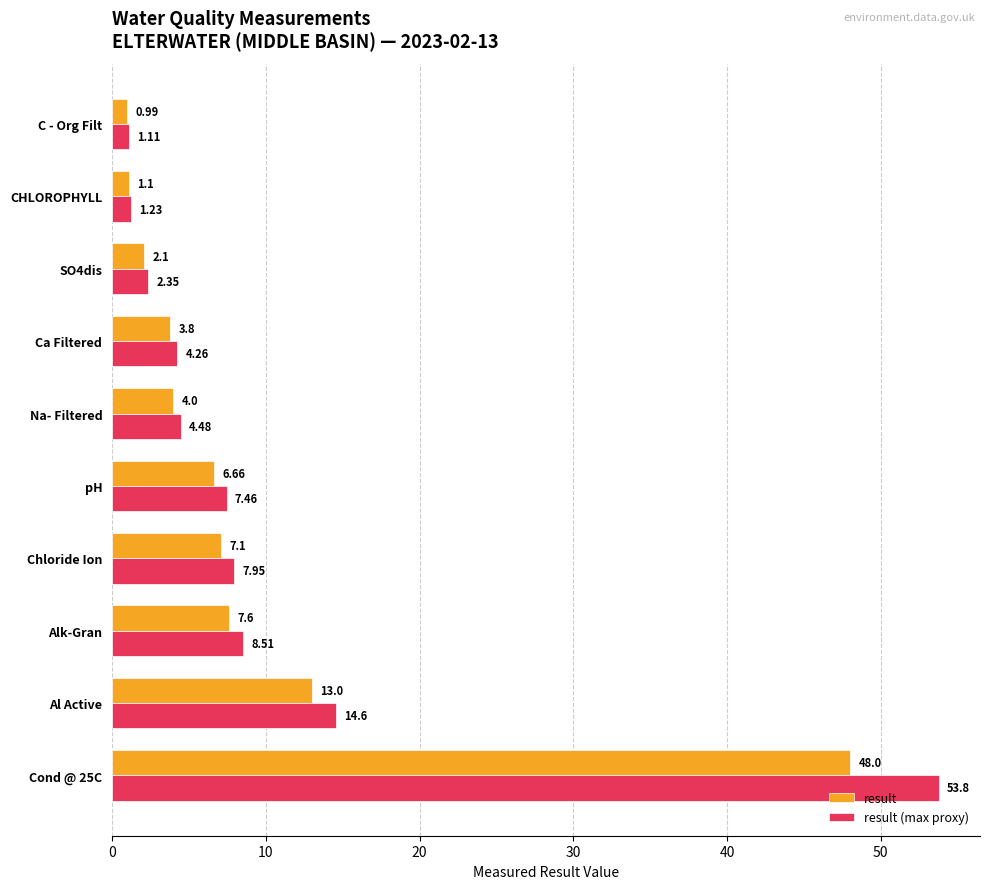

List the series in order of their overall mean, highest first.

result (max proxy), result